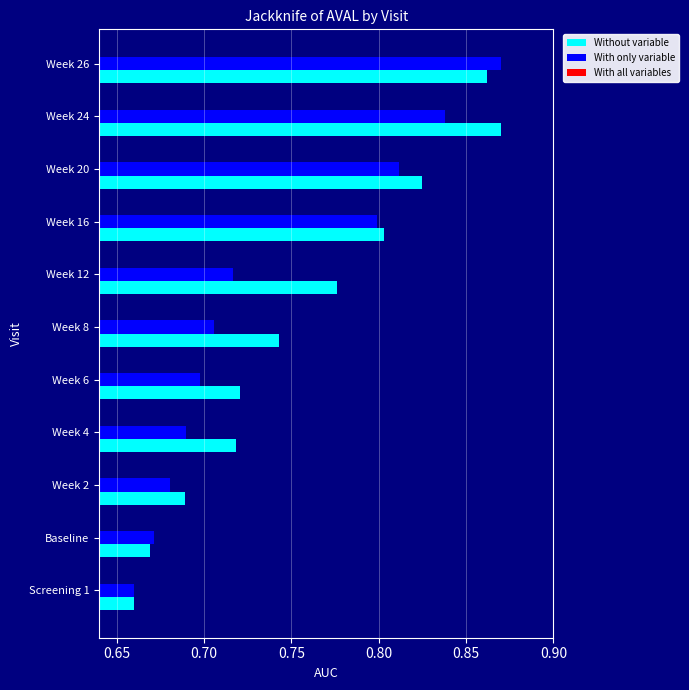

List the labels in order of With only variable value, largest first.

Week 26, Week 24, Week 20, Week 16, Week 12, Week 8, Week 6, Week 4, Week 2, Baseline, Screening 1